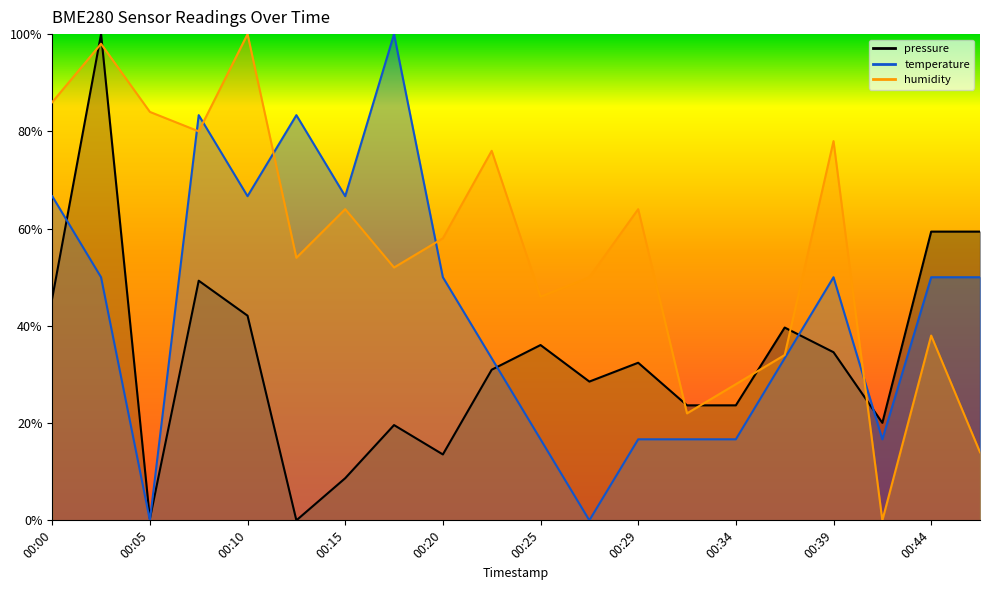

Which category has the lowest value across all series?

00:12